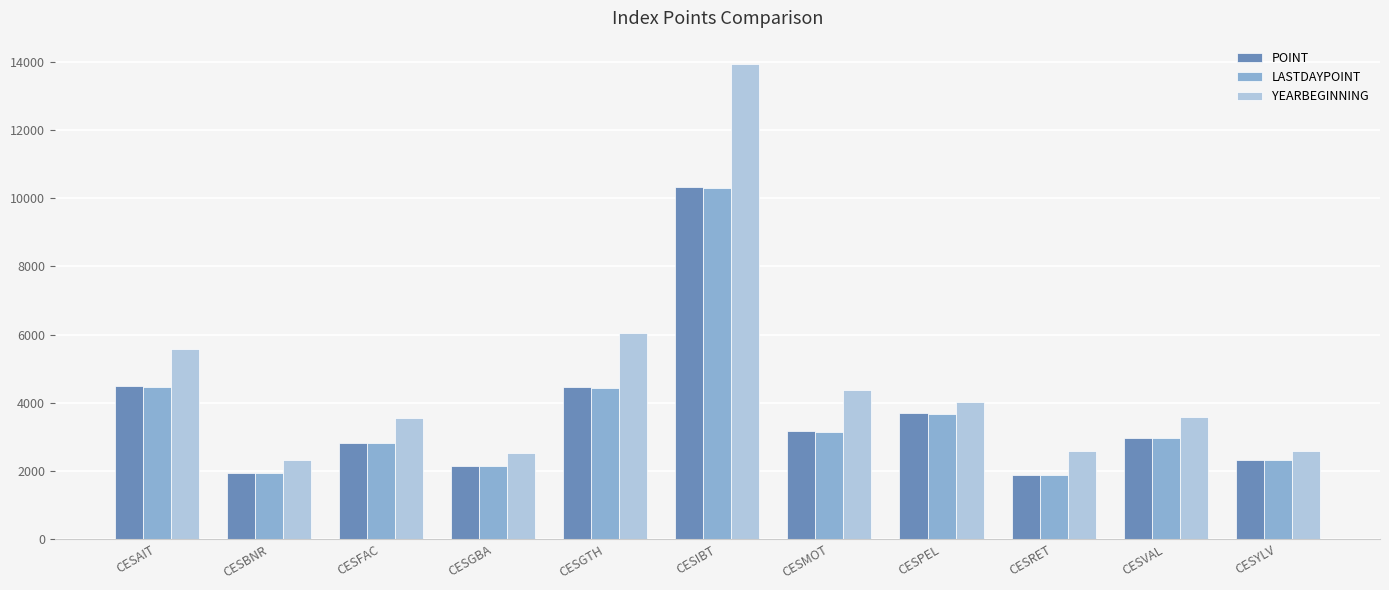

At which label does YEARBEGINNING first exceed 3572?

CESAIT